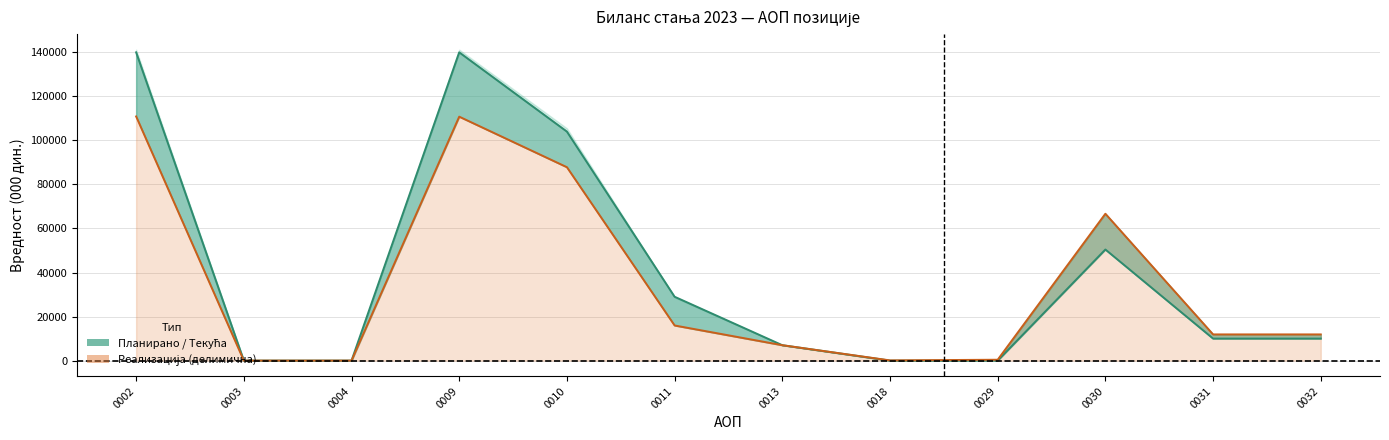

Between 0004 and 0032, which series saw the biggest shift?

Реализација (линија)